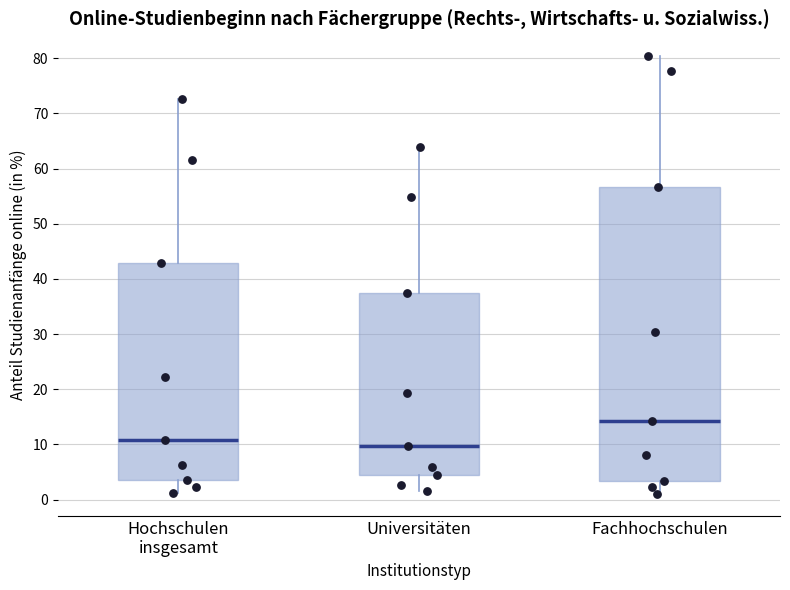

Comparing the boxes themselves (not the whiskers), which one is the tallest?

Fachhochschulen